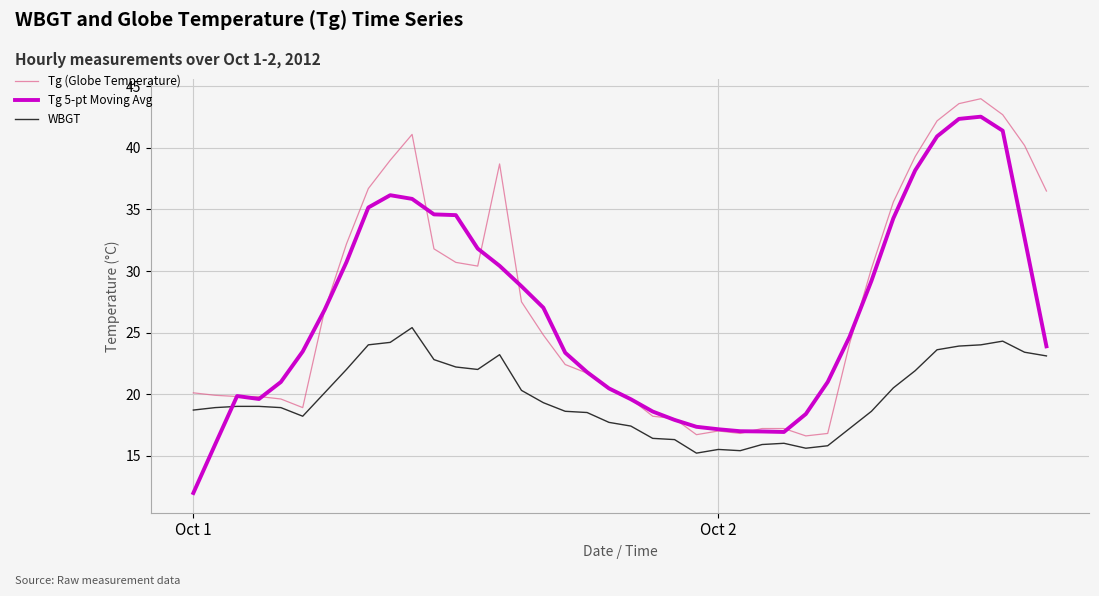

What is the lowest value of the Tg 5-pt Moving Avg series?

12.0